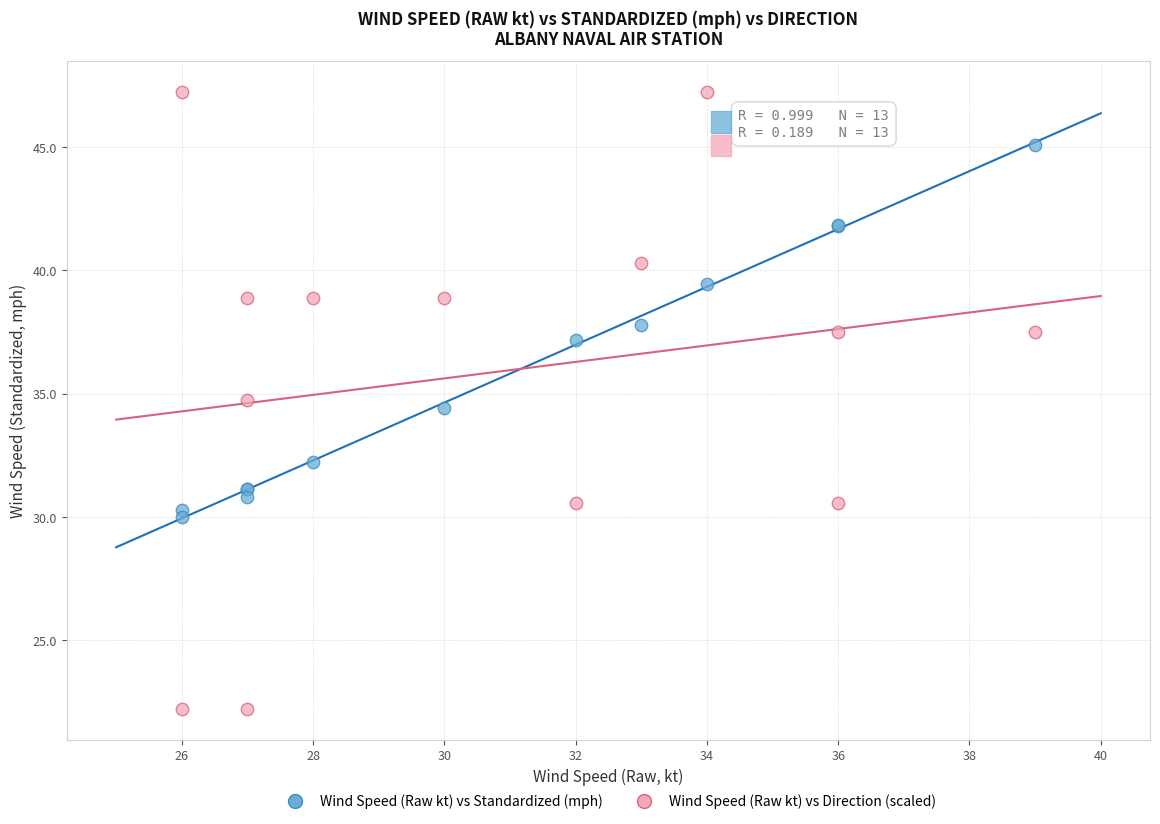

Across all series, what Y value is closest to 34?

34.4